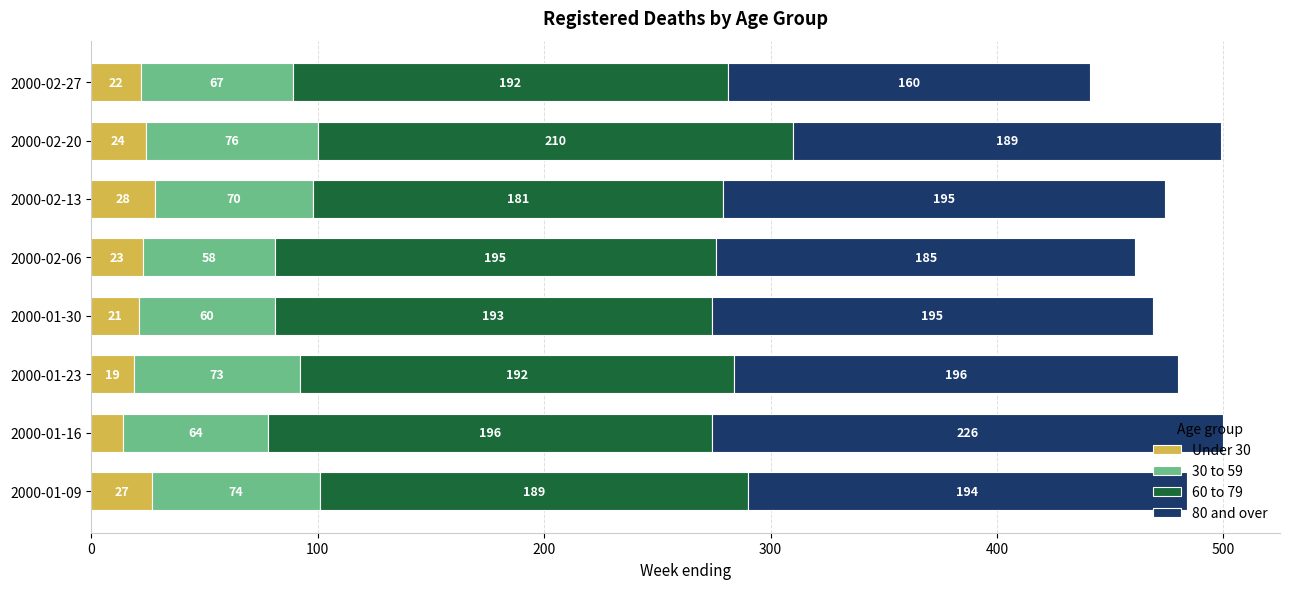

What is the average value of the Under 30 series?

22